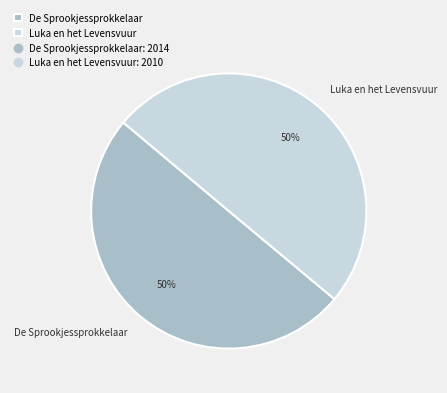

To the nearest percent, what is the average slice percentage?

50%